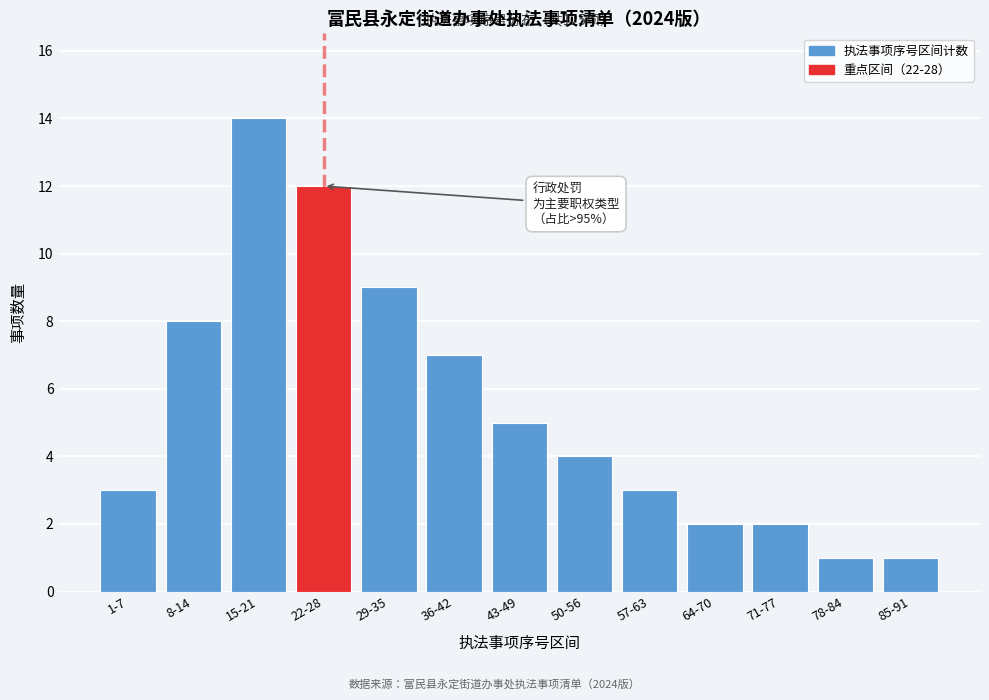

Reading left to right, what are all the values shown in this chart?

1-7=3	8-14=8	15-21=14	22-28=12	29-35=9	36-42=7	43-49=5	50-56=4	57-63=3	64-70=2	71-77=2	78-84=1	85-91=1